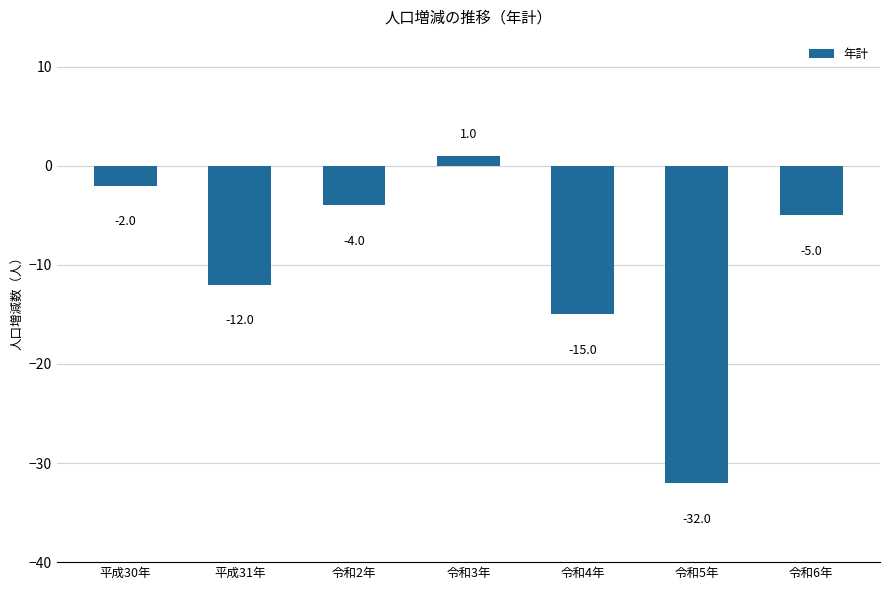

What is the label of the 7th bar from the right?

平成30年